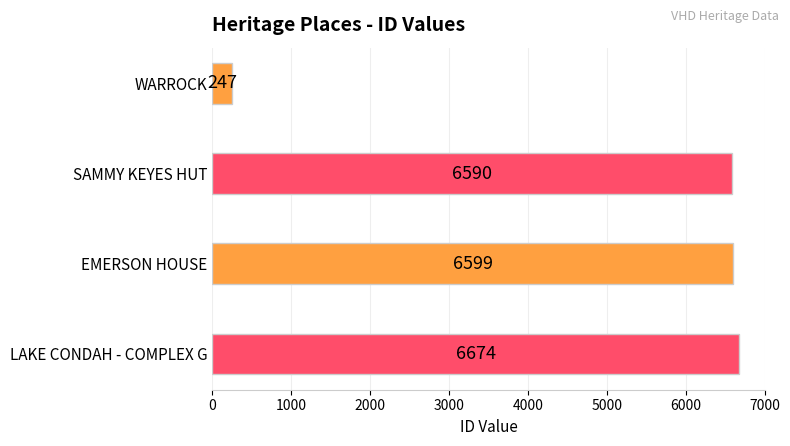

What is the value of the 4th bar from the top?

6674